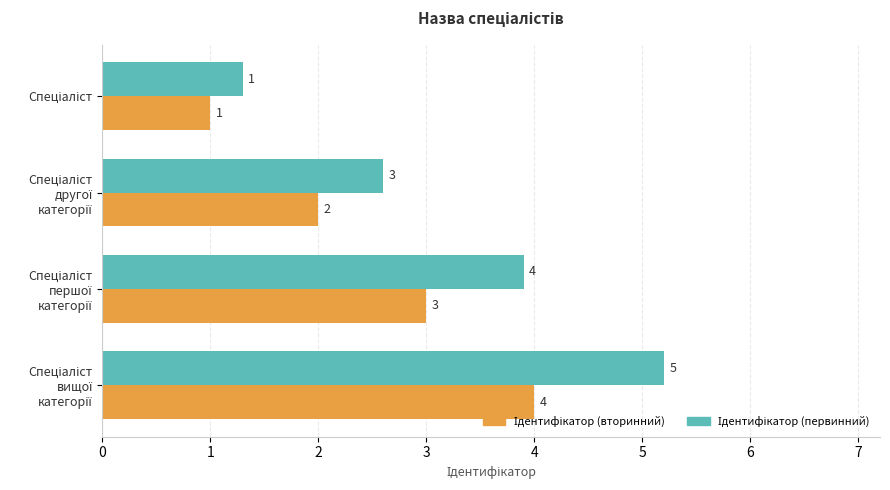

What is the maximum value shown in the chart?

5.2